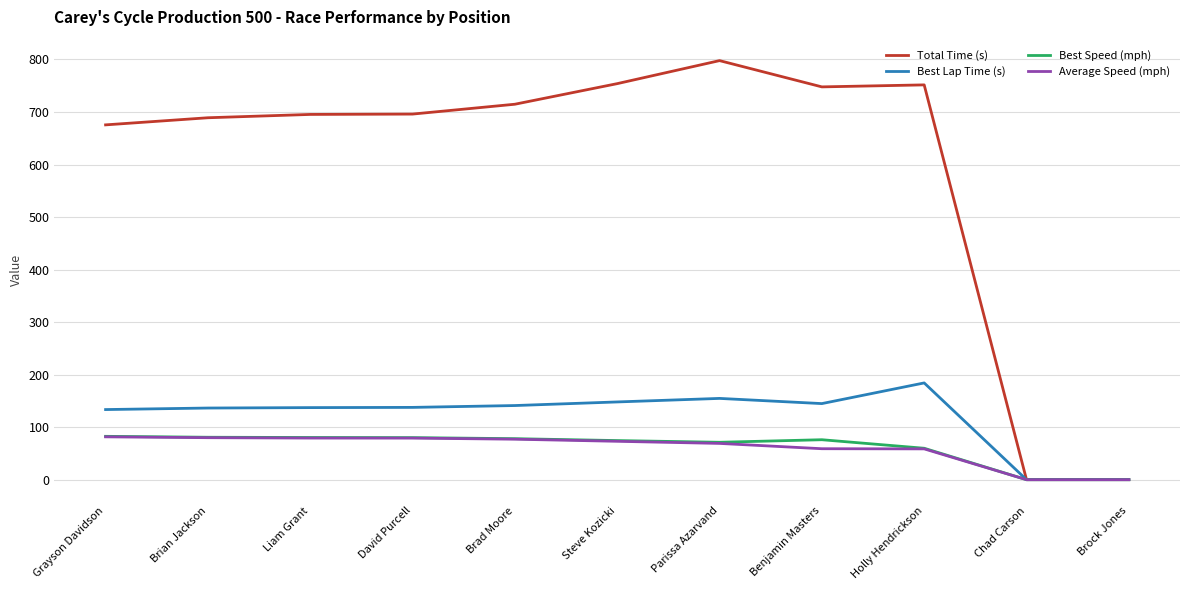

True or false: Average Speed (mph) has a value of 36.1 at Brian Jackson.

False